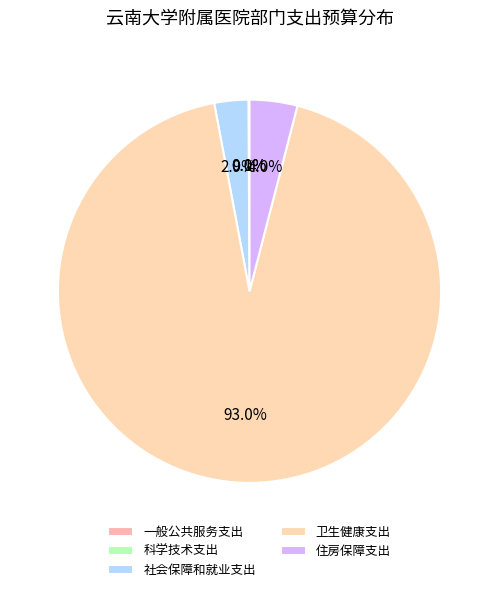

Between 卫生健康支出 and 一般公共服务支出, which is larger?

卫生健康支出